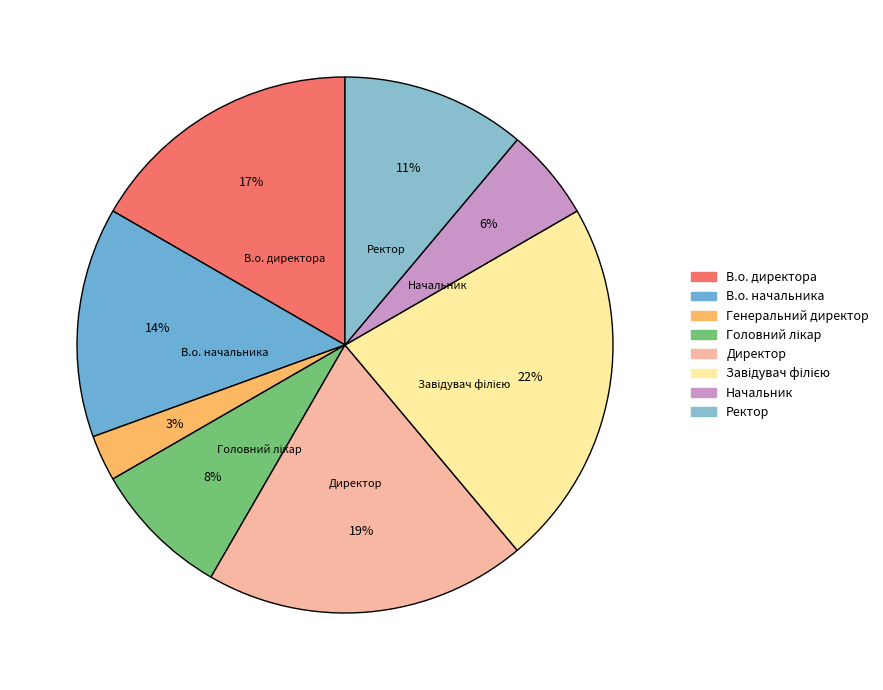

What percentage do В.о. директора and Директор together represent?

36.1%